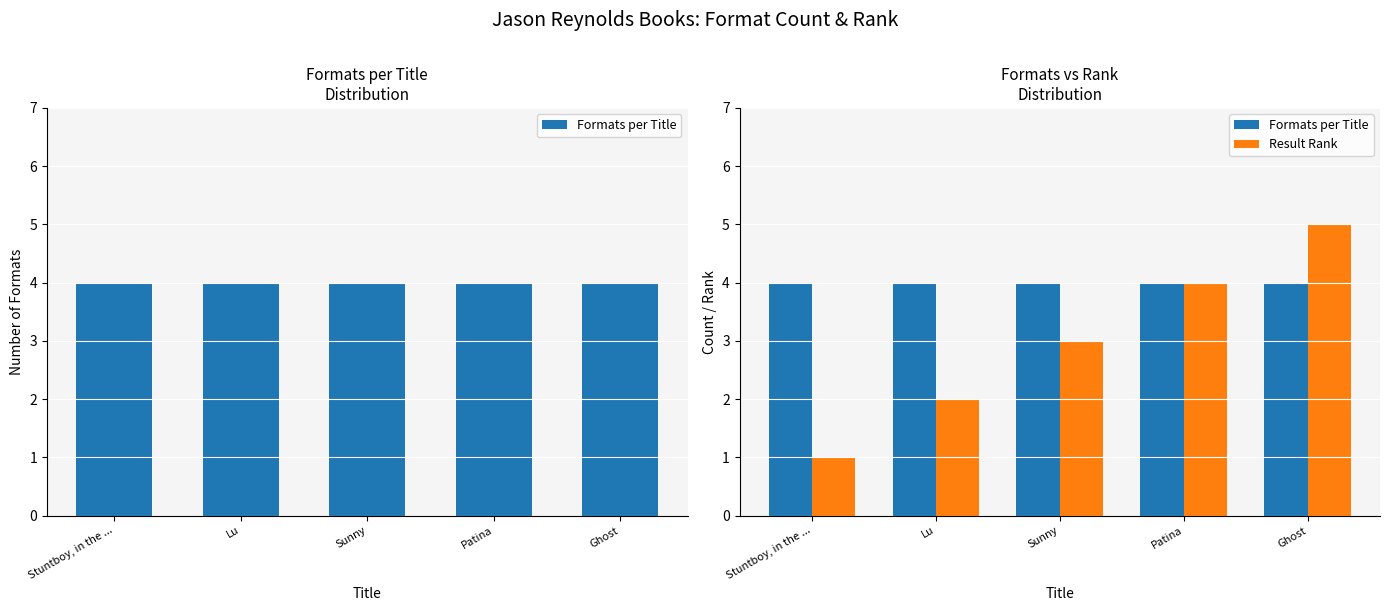

Is it true that Result Rank equals 1 at Lu?

False